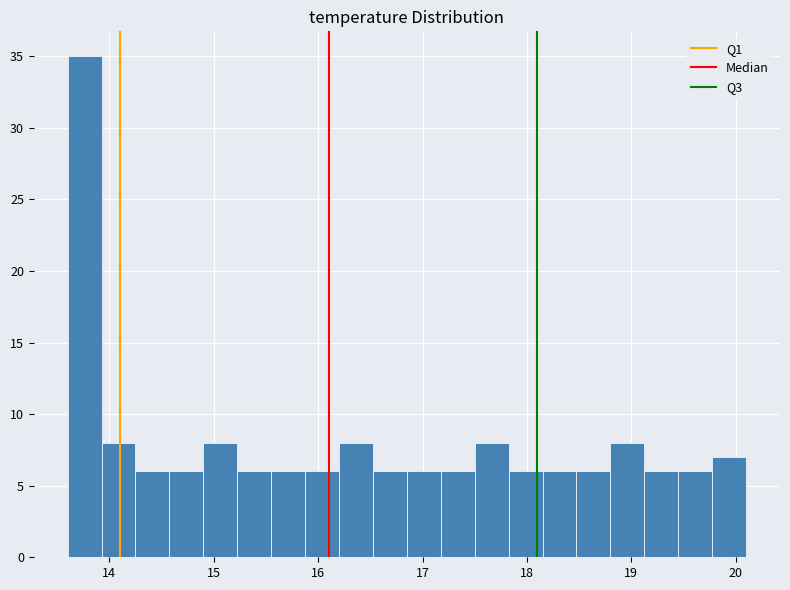

Around what value on the x-axis is the tallest bar? Give the approximate position of its centre, as read against the axis.

13.8